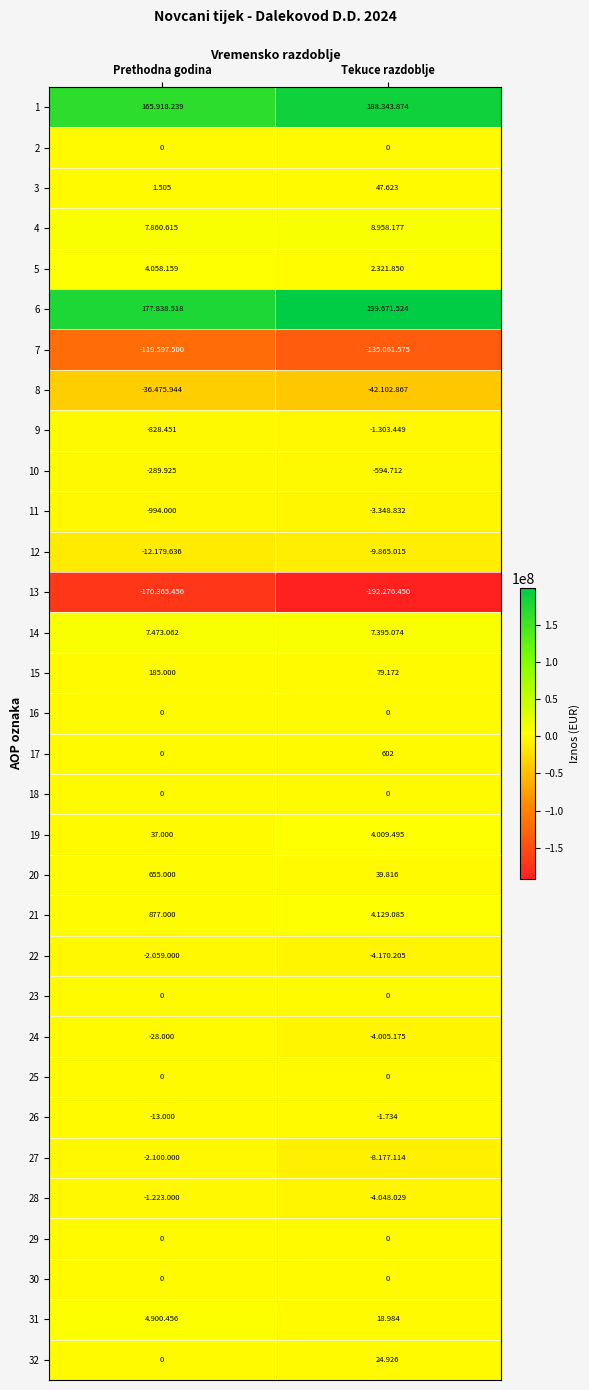

Is the value of 18 at Prethodna godina greater than the value of 11 at Prethodna godina?

Yes